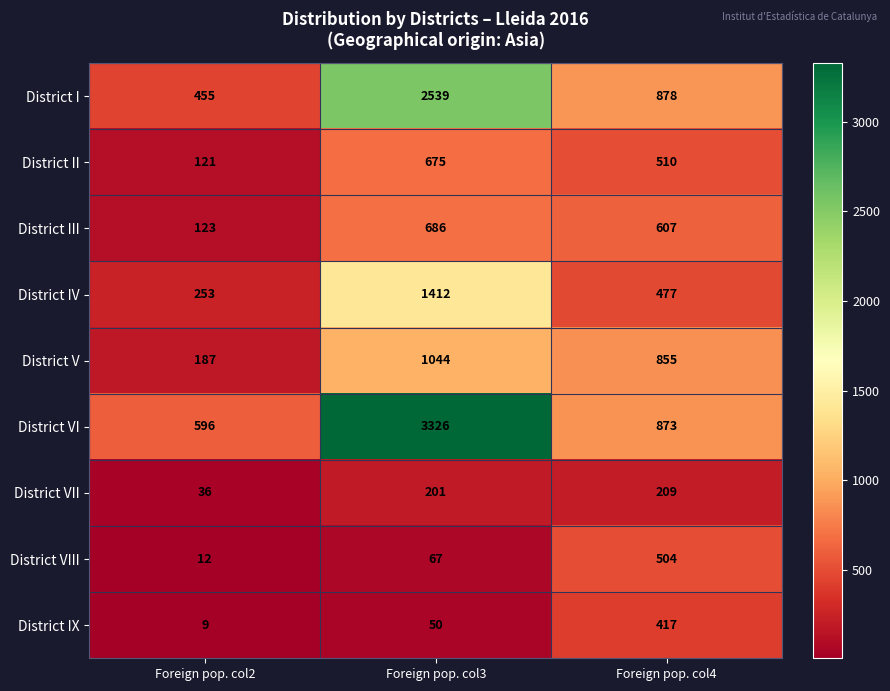

The District VI series shows 3326 at Foreign pop. col3. True or false?

True